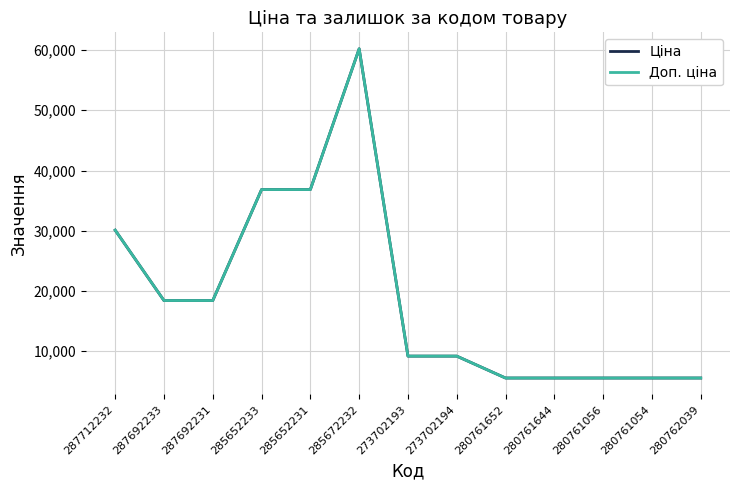

Does the chart display data point markers on the line(s)?

No